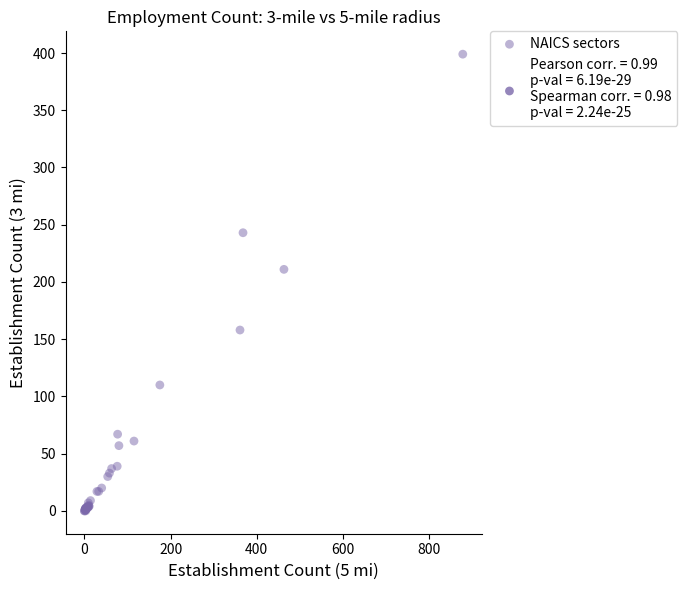

What Y value in the scatter plot is closest to 199?

211